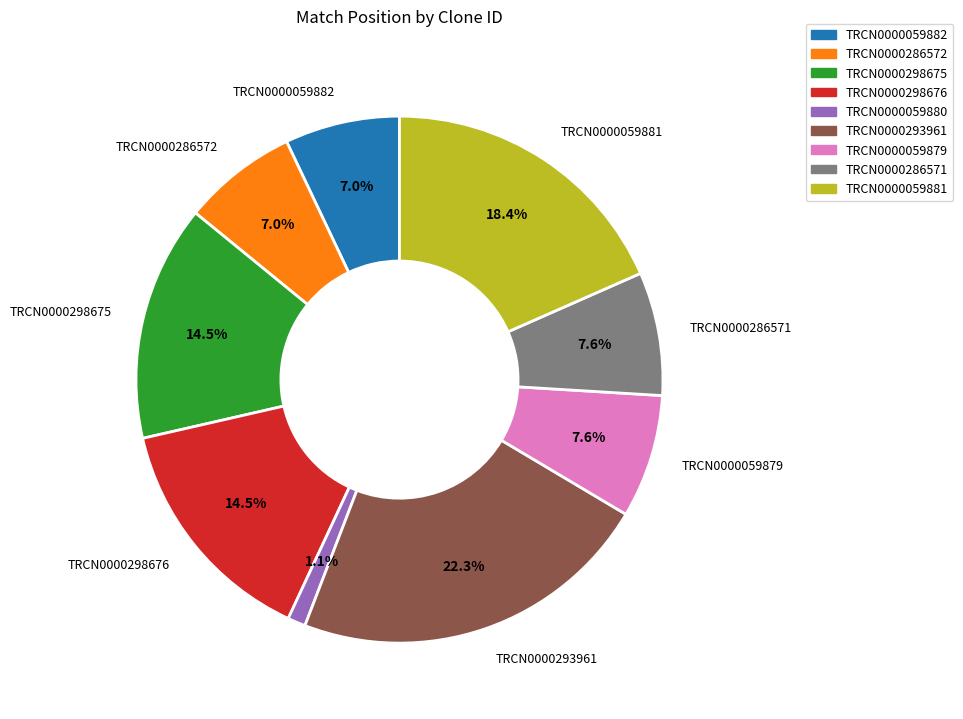

Which has a higher value, TRCN0000059880 or TRCN0000298675?

TRCN0000298675